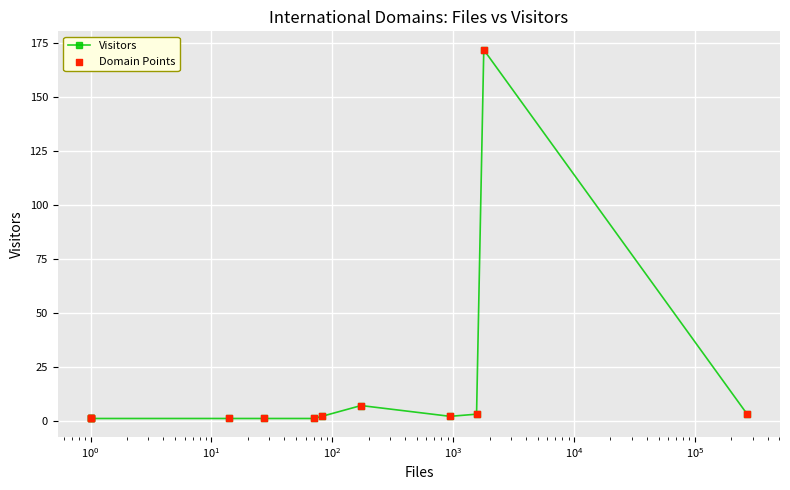

What is the total value across all series at $\mathdefault{10^{5}}$?

14